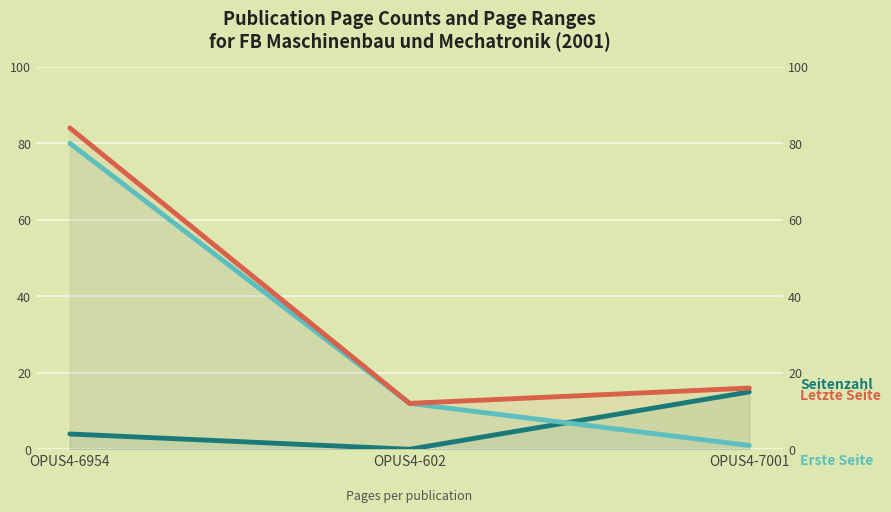

What are all the series names shown in the legend?

Seitenzahl, Erste Seite, Letzte Seite